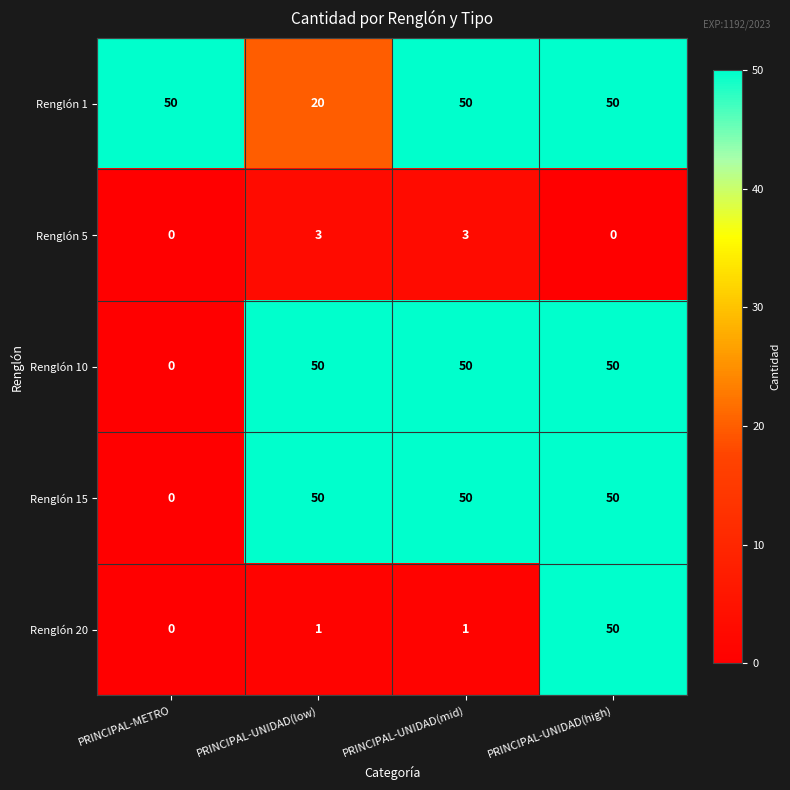

Reading right to left, extract all data points from this chart.

Renglón 1: 50	50	20	50
Renglón 5: 0	3	3	0
Renglón 10: 50	50	50	0
Renglón 15: 50	50	50	0
Renglón 20: 50	1	1	0